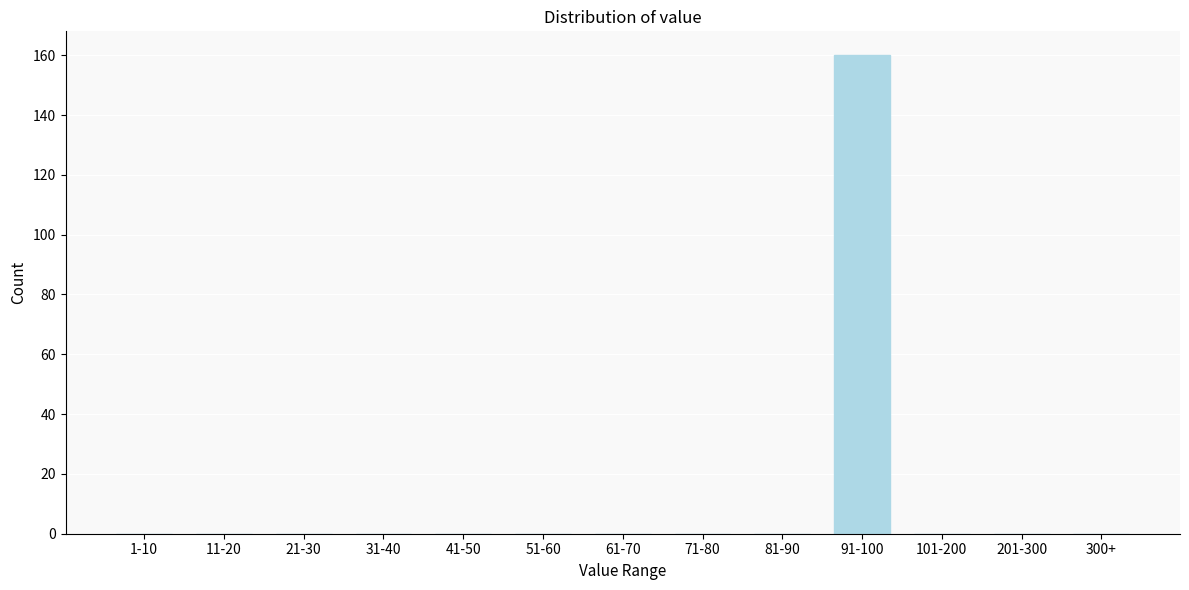

Reading left to right, what are all the values shown in this chart?

1-10=0	11-20=0	21-30=0	31-40=0	41-50=0	51-60=0	61-70=0	71-80=0	81-90=0	91-100=160	101-200=0	201-300=0	300+=0